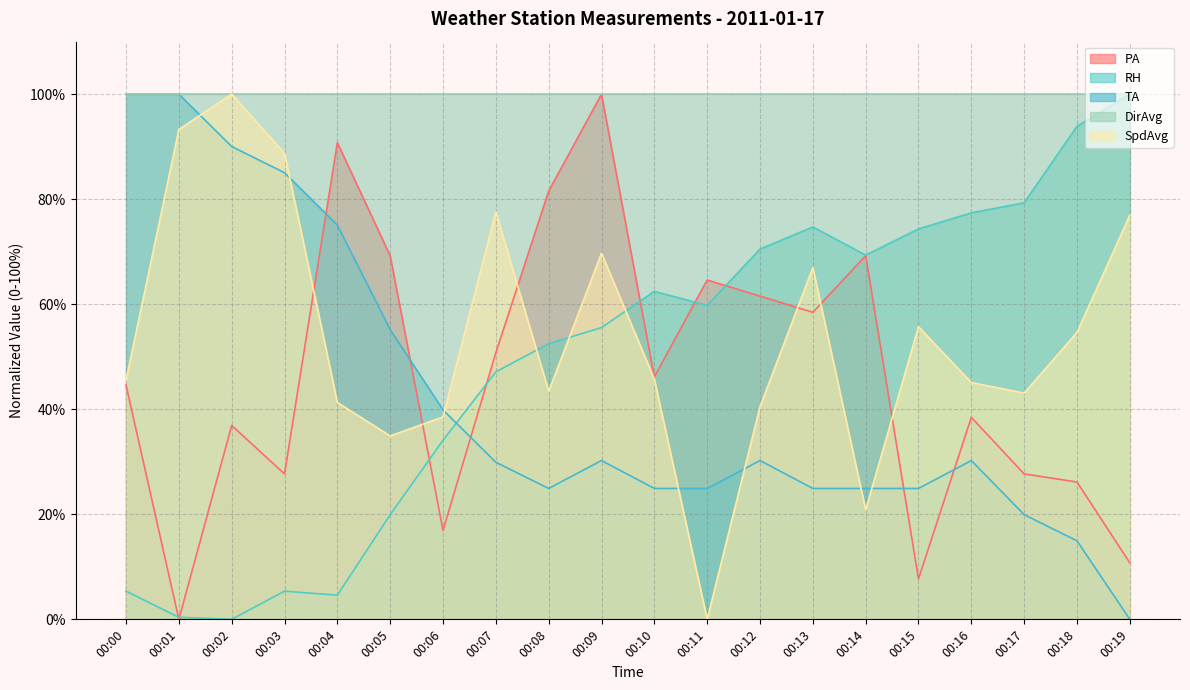

At which label does SpdAvg first exceed 45?

00:00